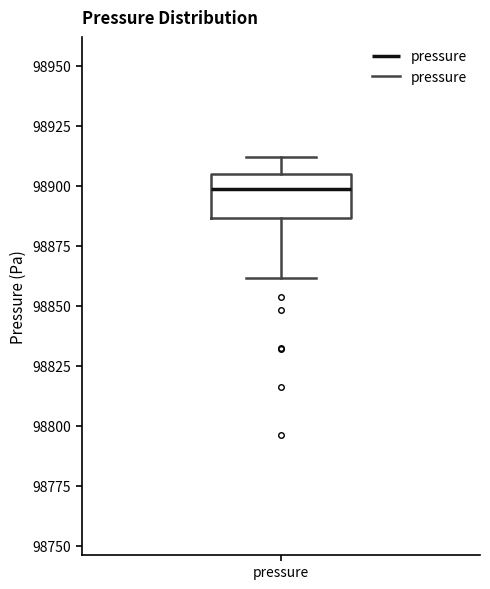

Transcribe this box plot: give where the median line is, the range the box spans, and where the two whiskers end, as read against the y-axis. The values are not printed on the chart, so give them approximately, as read against the axis.

median 98900, box 98885 to 98905, whiskers 98860 to 98910